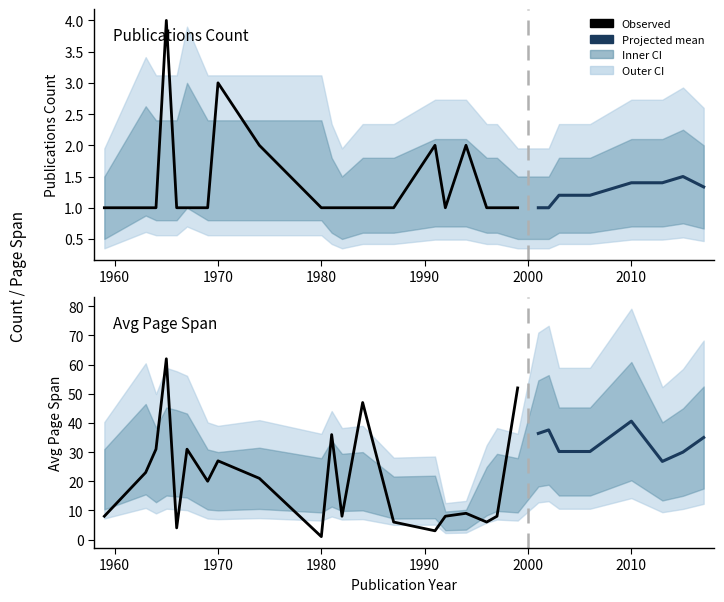

How many interior local valleys does the publications_per_year series have?

2